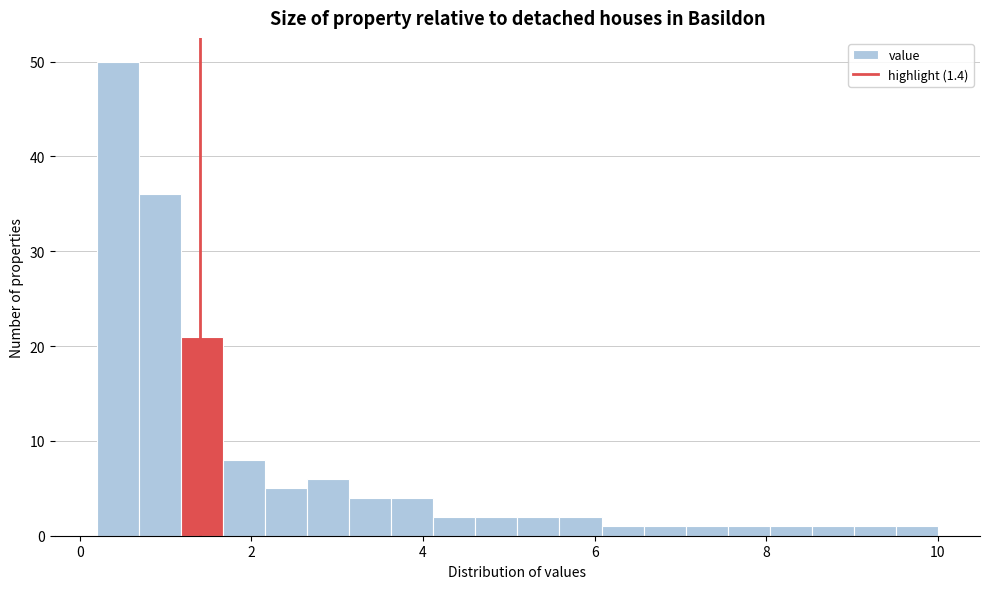

Read against the x-axis, roughly where is the centre of the tallest bar?

0.4